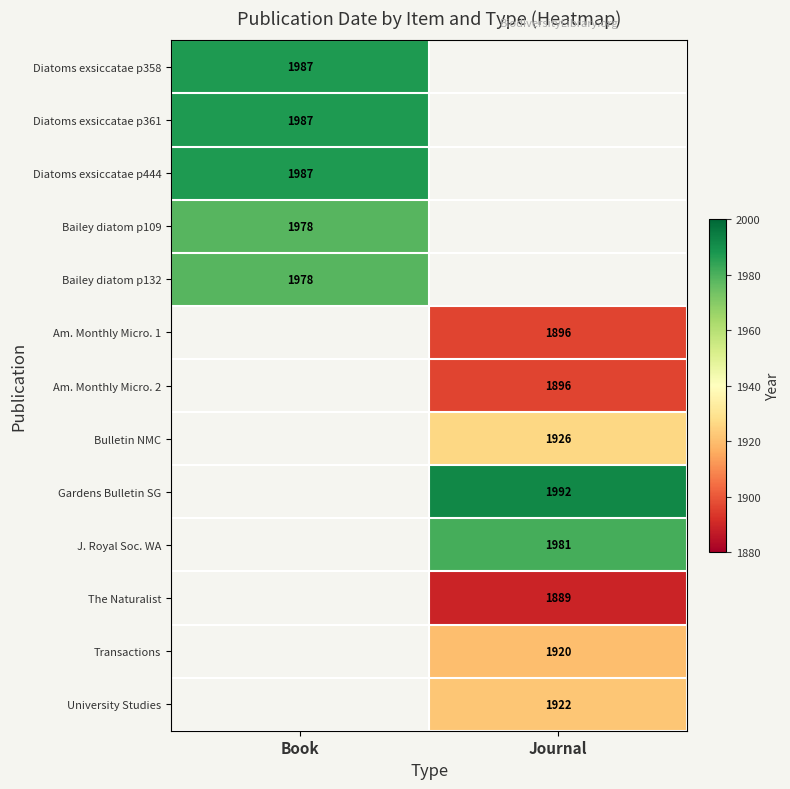

Which has a higher value, Journal or Book?

Book